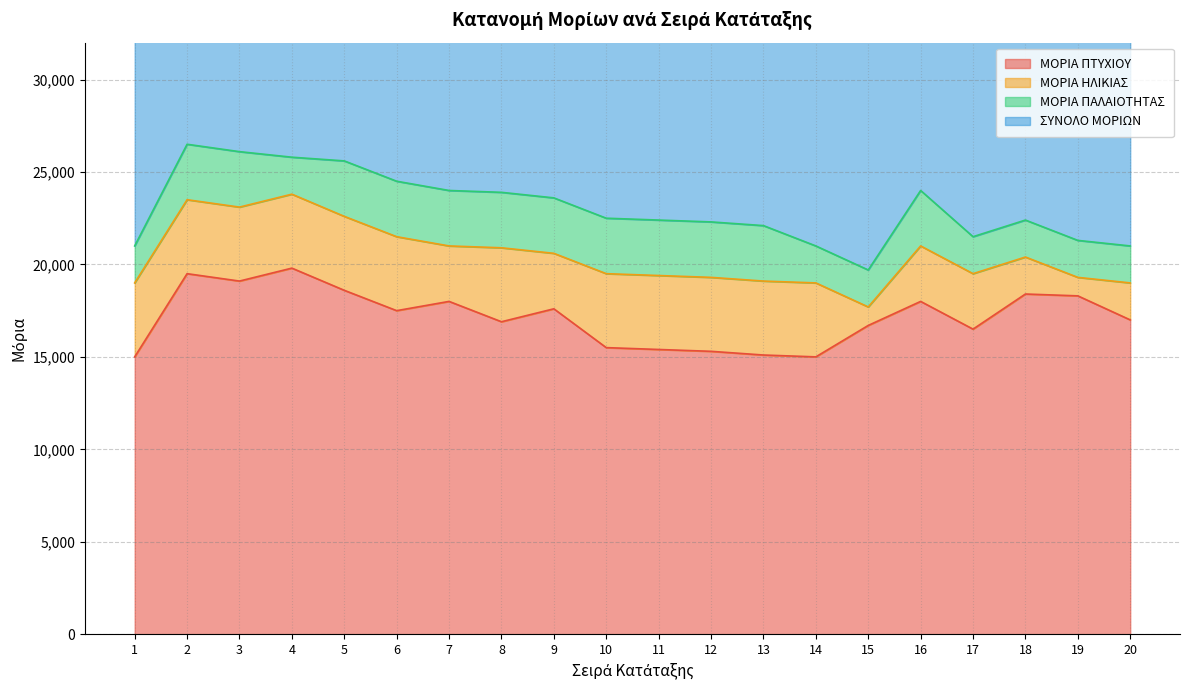

Rank the series by their maximum value, from lowest to highest.

ΜΟΡΙΑ ΠΑΛΑΙΟΤΗΤΑΣ, ΜΟΡΙΑ ΗΛΙΚΙΑΣ, ΜΟΡΙΑ ΠΤΥΧΙΟΥ, ΣΥΝΟΛΟ ΜΟΡΙΩΝ